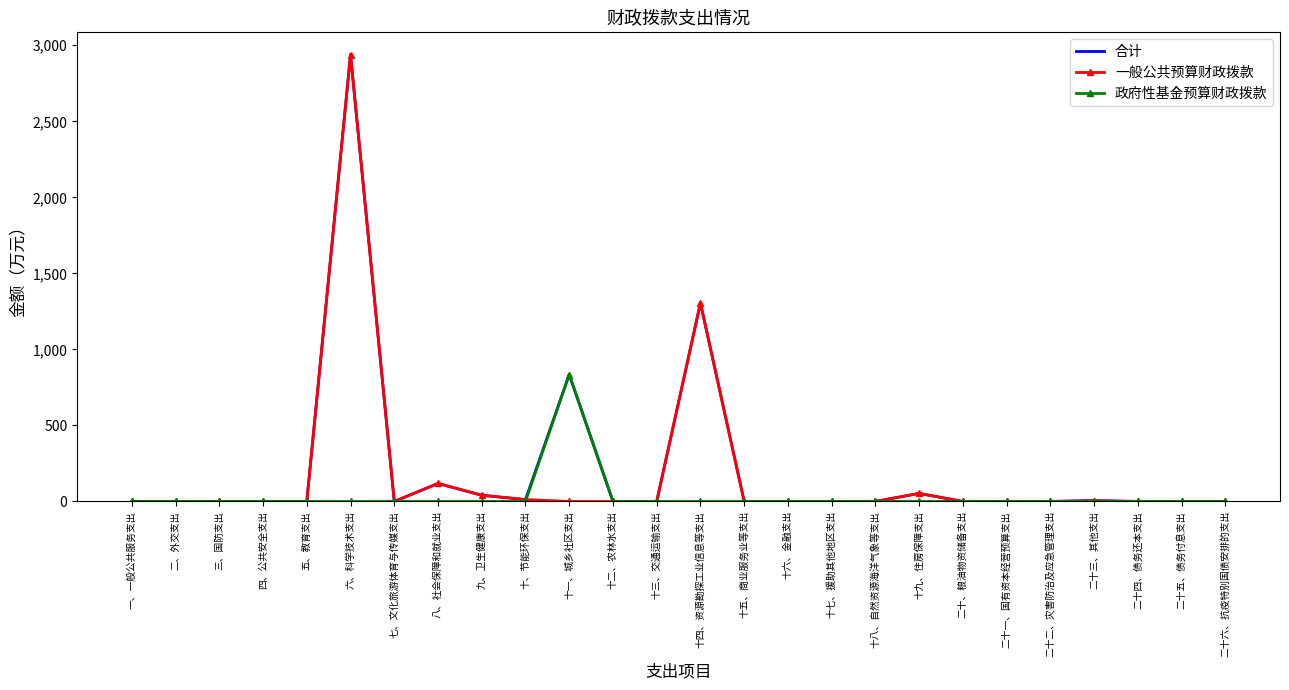

Is it true that 政府性基金预算财政拨款 equals 0.0 at 二、外交支出?

True